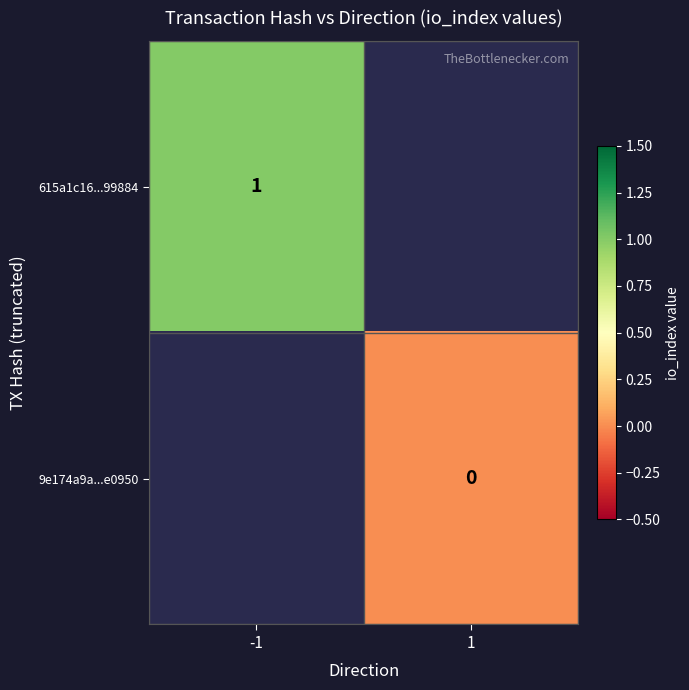

At how many categories does at least one series exceed 0?

1